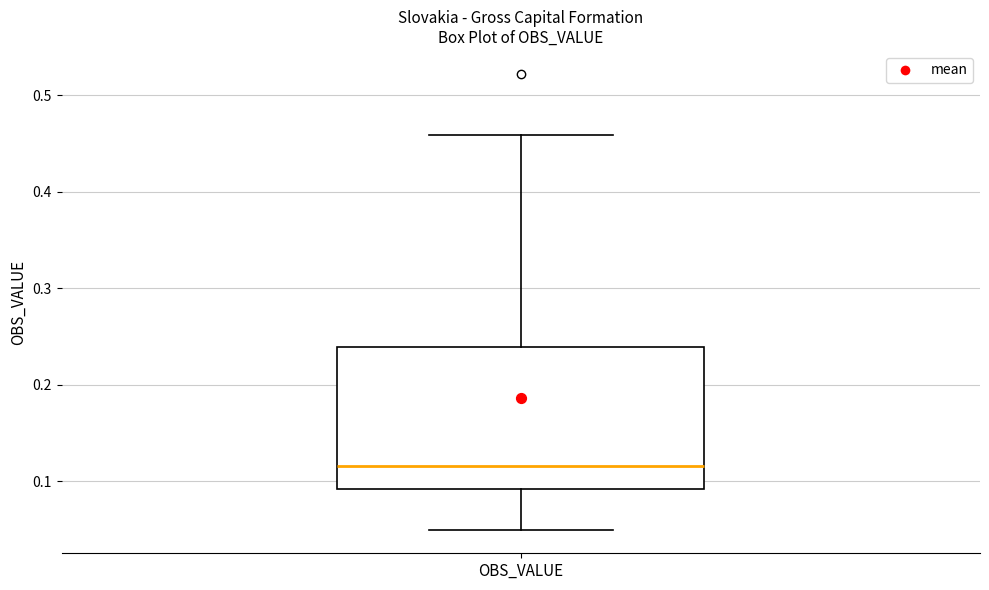

Read this box plot against the y-axis: the position of the median line, the range covered by the box, and the ends of both whiskers. The values are not printed on the chart, so give them approximately, as read against the axis.

median 0.12, box 0.09 to 0.24, whiskers 0.05 to 0.46